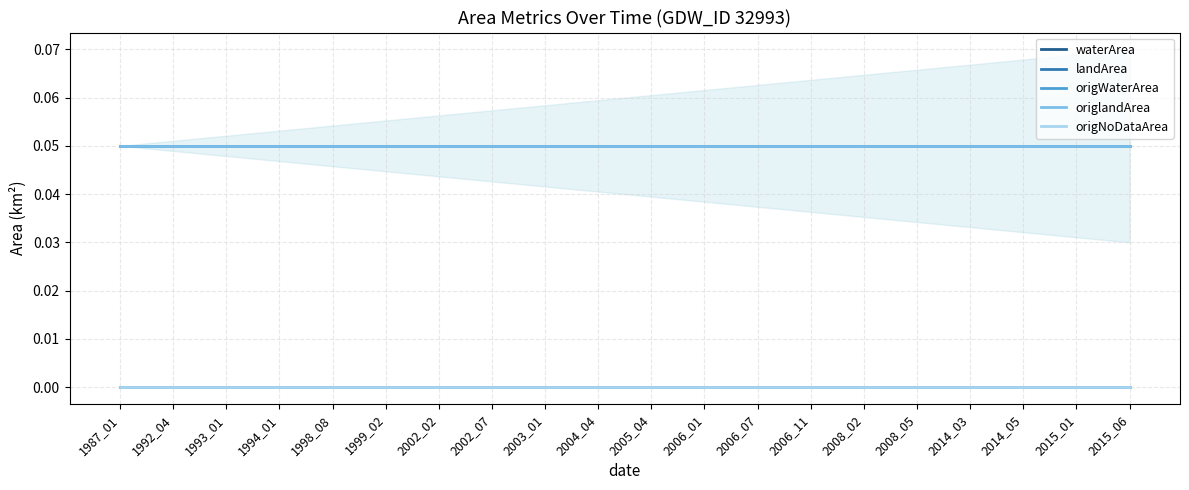

True or false: landArea has a value of 0.1 at 2015_06.

True